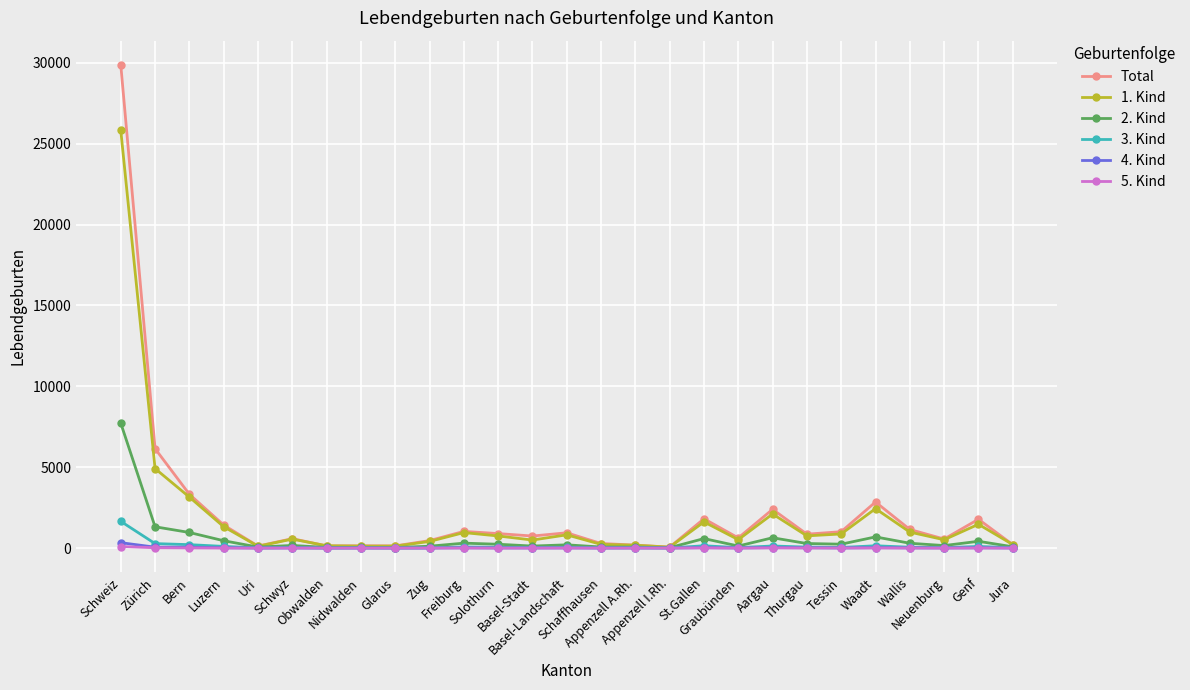

What is the approximate value of 3. Kind at Schaffhausen, to the nearest 10?

20